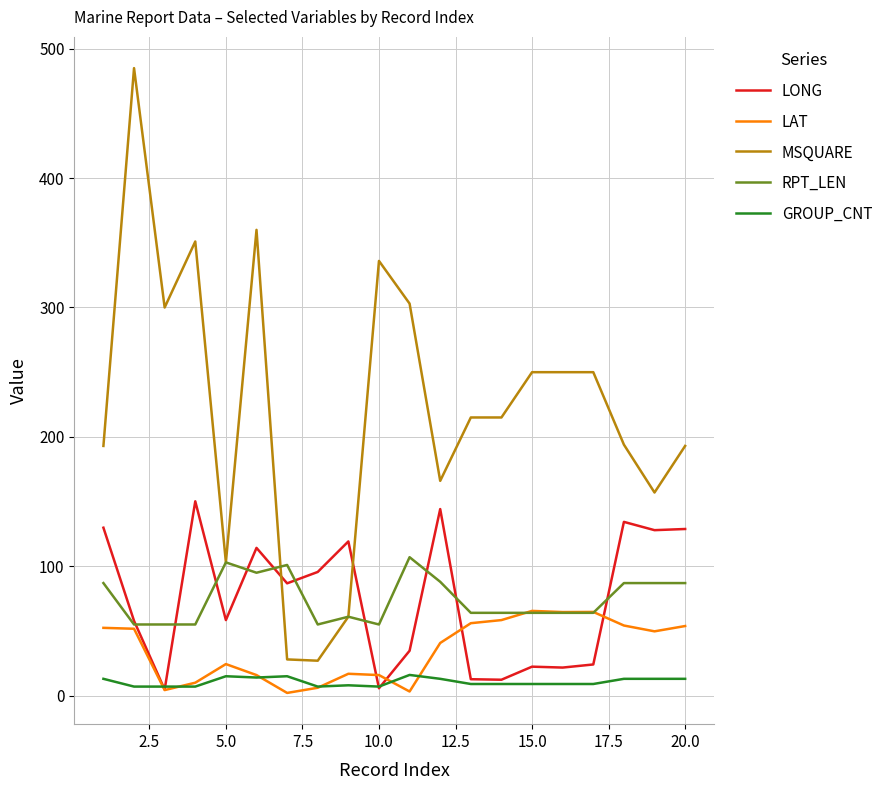

Which series has the largest total across all categories?

MSQUARE